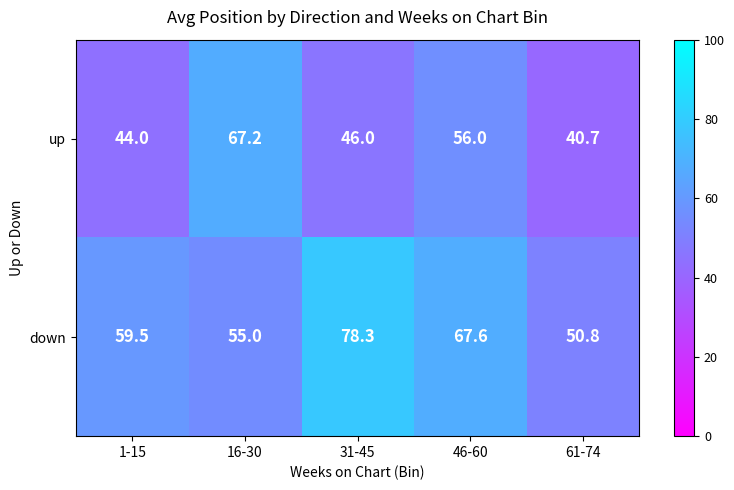

Which series has the largest range (max minus min)?

down